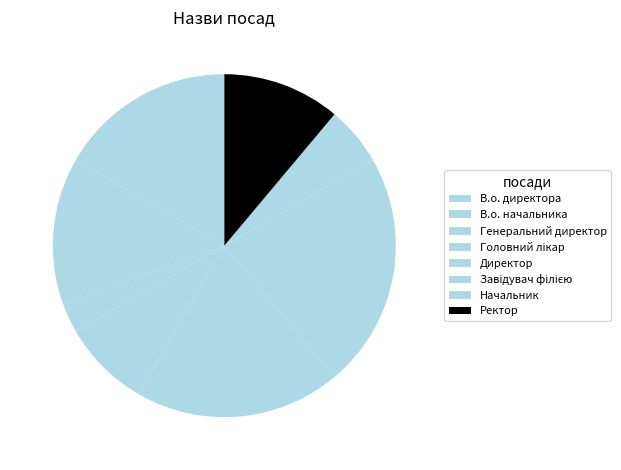

To the nearest percent, what percentage of the pie is В.о. директора?

17%